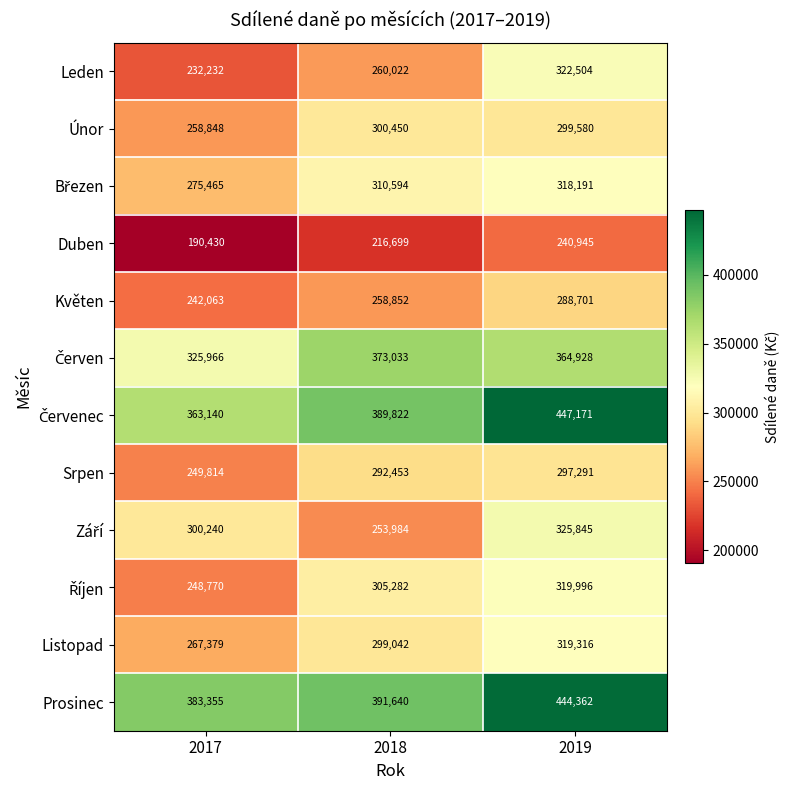

What is the lowest value of the Únor series?

258848